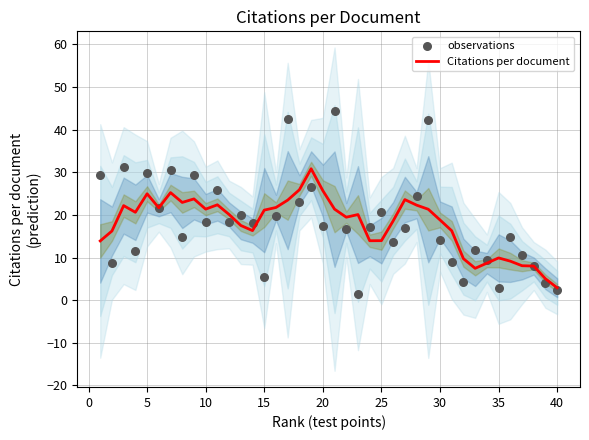

Which series reaches the maximum Y coordinate?

observations